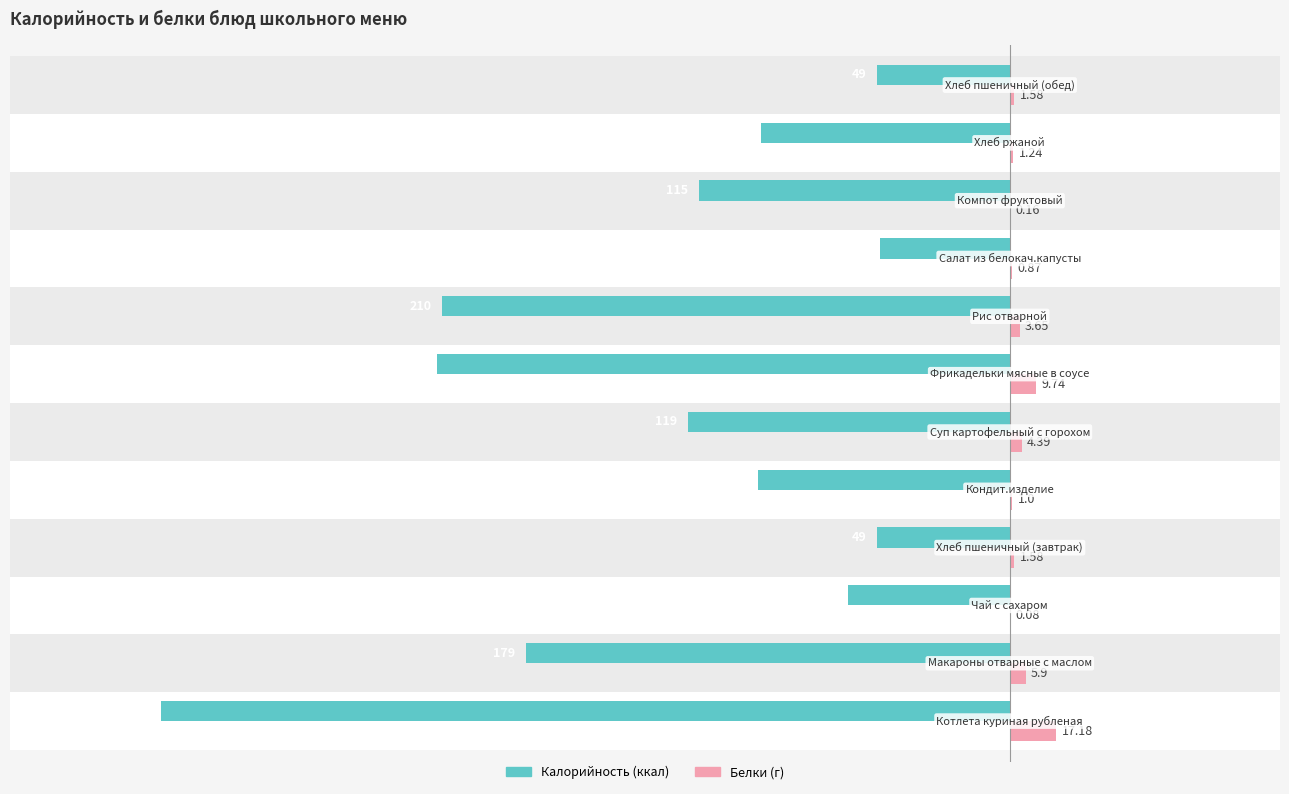

Does the chart contain any negative values?

Yes